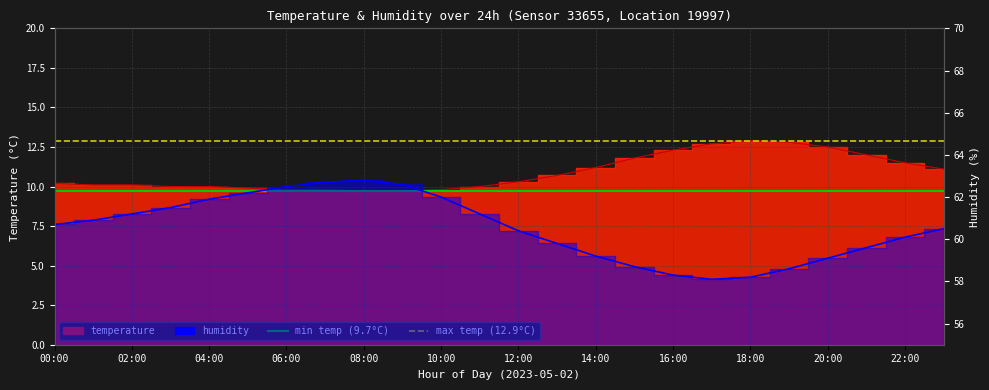

Where is min temp (9.7°C) nearest to the value 9?

00:00